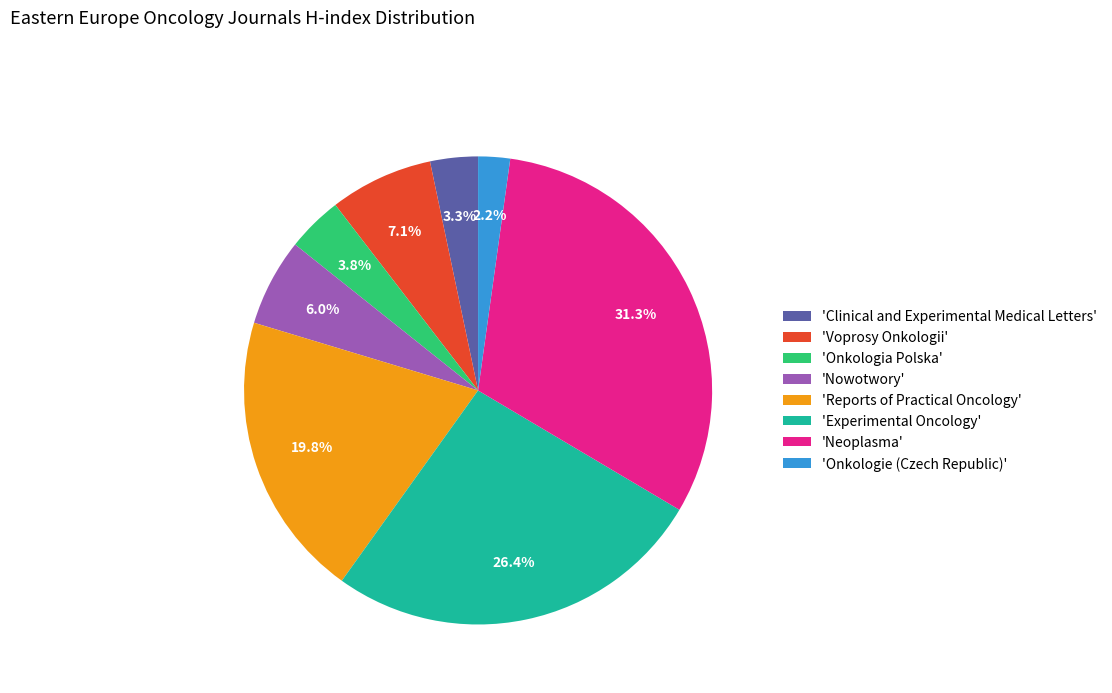

What percentage is NOT represented by 'Onkologie (Czech Republic)'?

97.8%